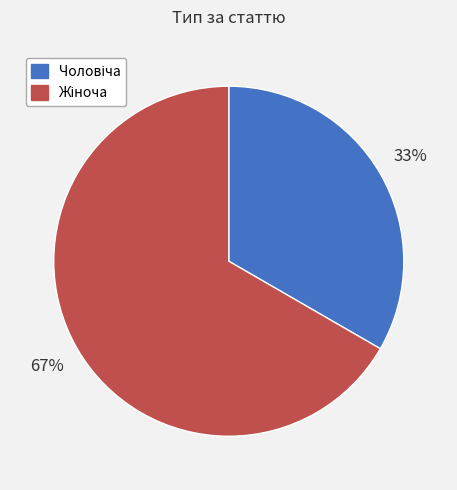

To the nearest percent, what is the average slice percentage?

50%